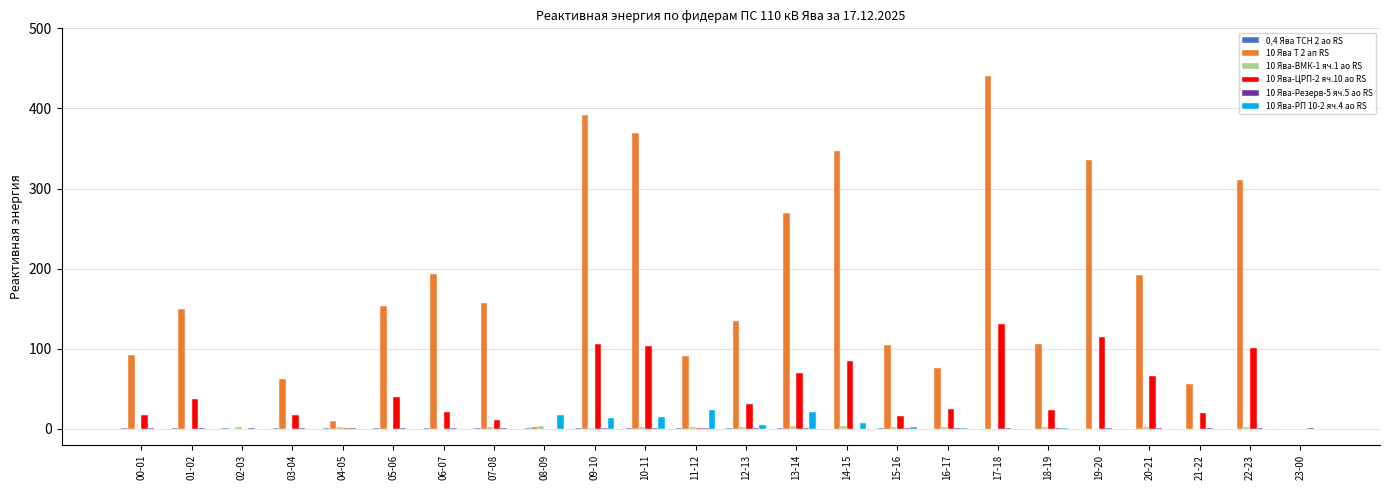

What is the sum of all 10 Ява-ЦРП-2 яч.10 ао RS values?

1039.2